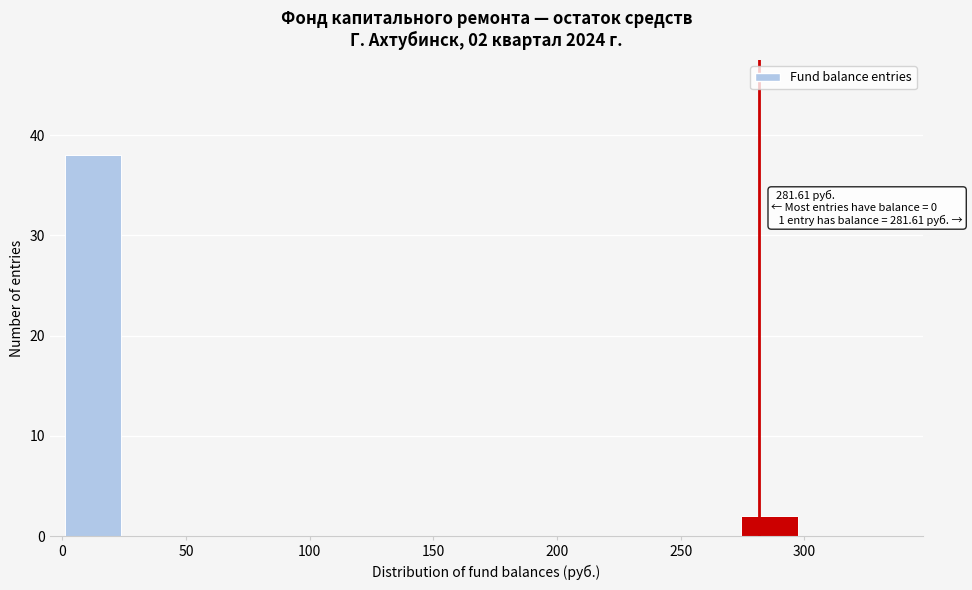

Around what value on the x-axis is the tallest bar? Give the approximate position of its centre, as read against the axis.

10